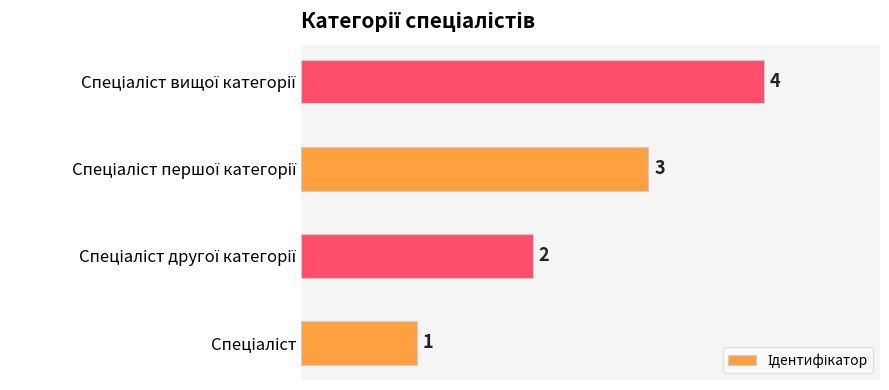

What is the difference between the second highest and minimum values?

2